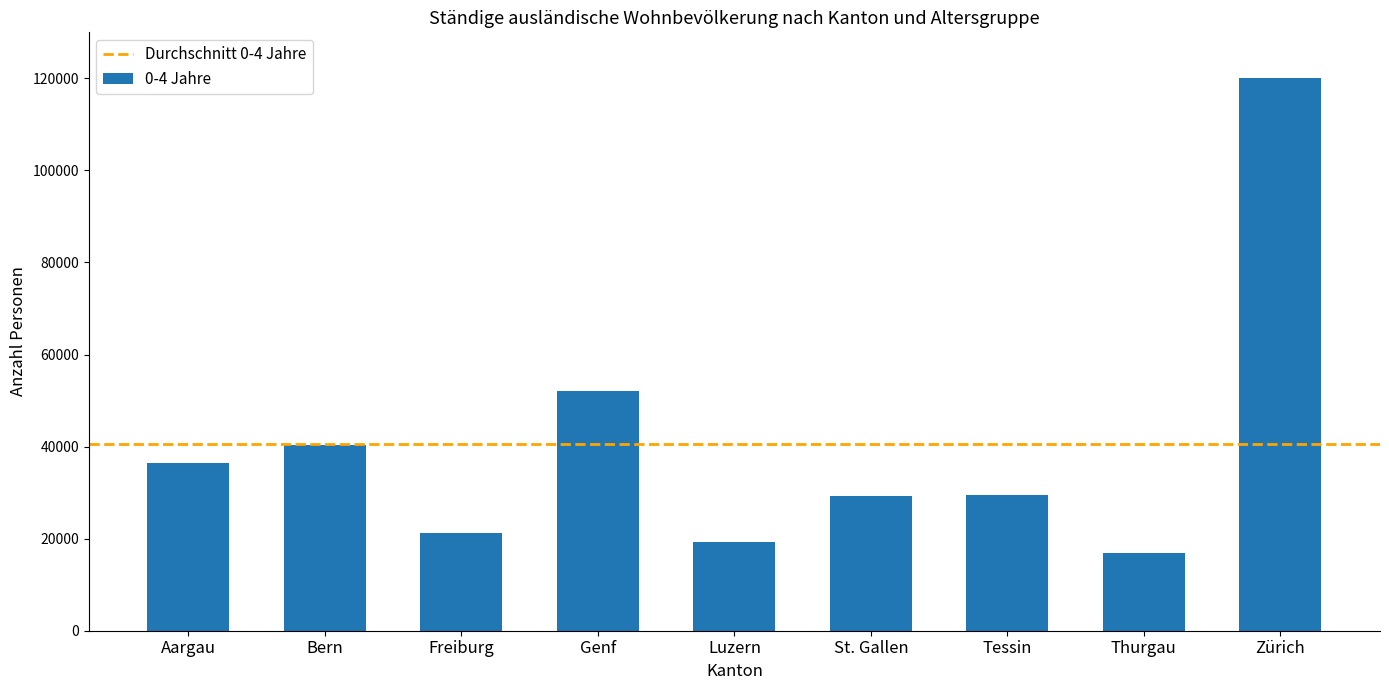

What is the change in value from Luzern to Zürich?

+100818